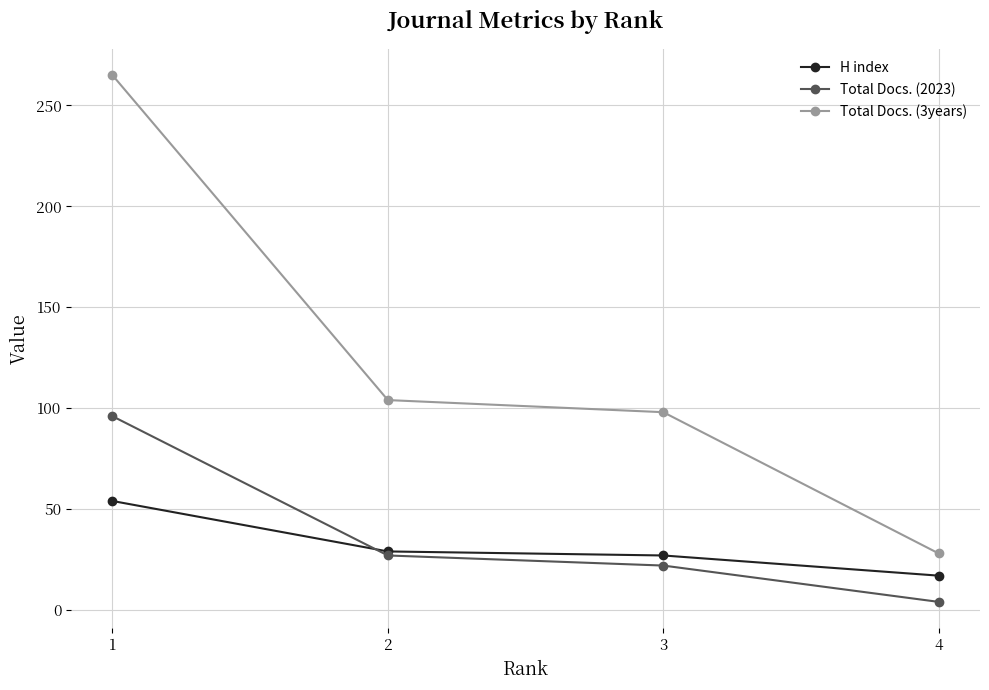

Rank the series by their maximum value, from highest to lowest.

Total Docs. (3years), Total Docs. (2023), H index